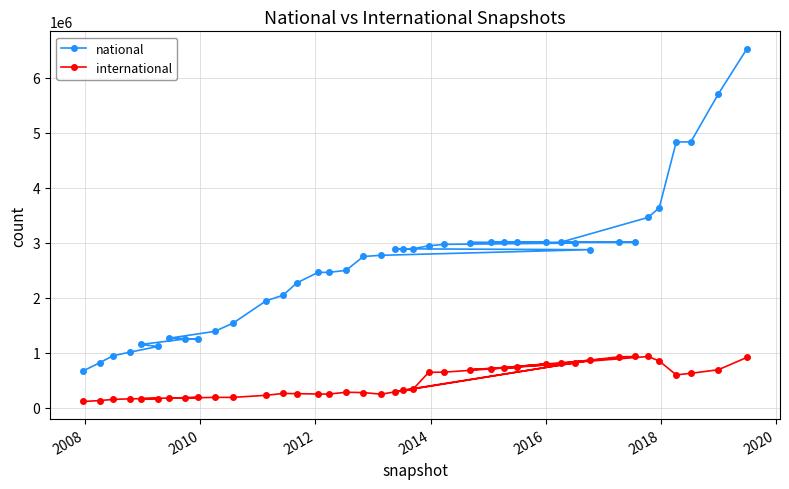

What is the average value of the national series?

2629624